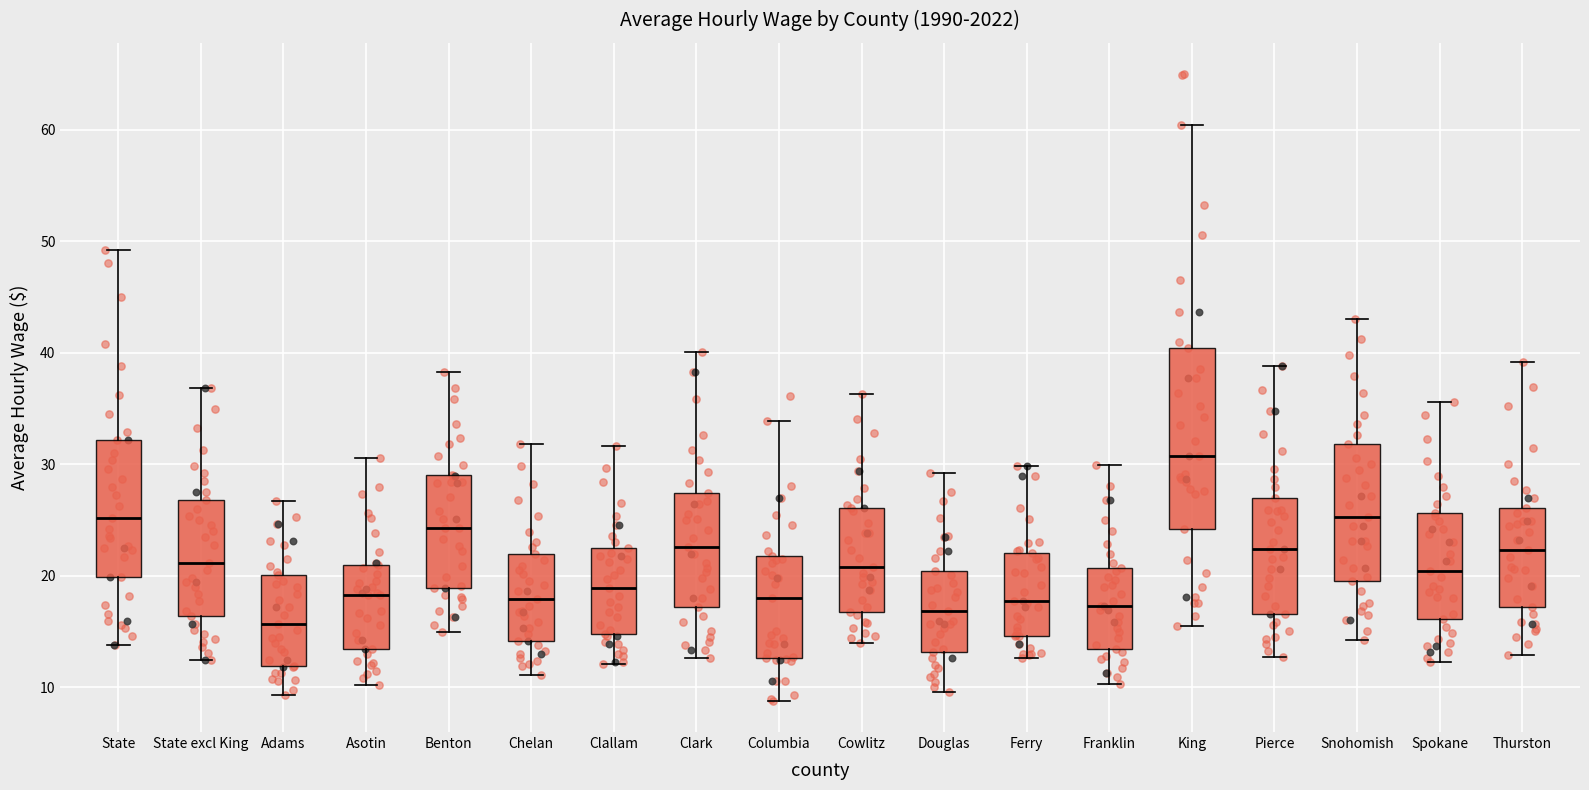

Comparing the boxes themselves (not the whiskers), which one is the tallest?

King